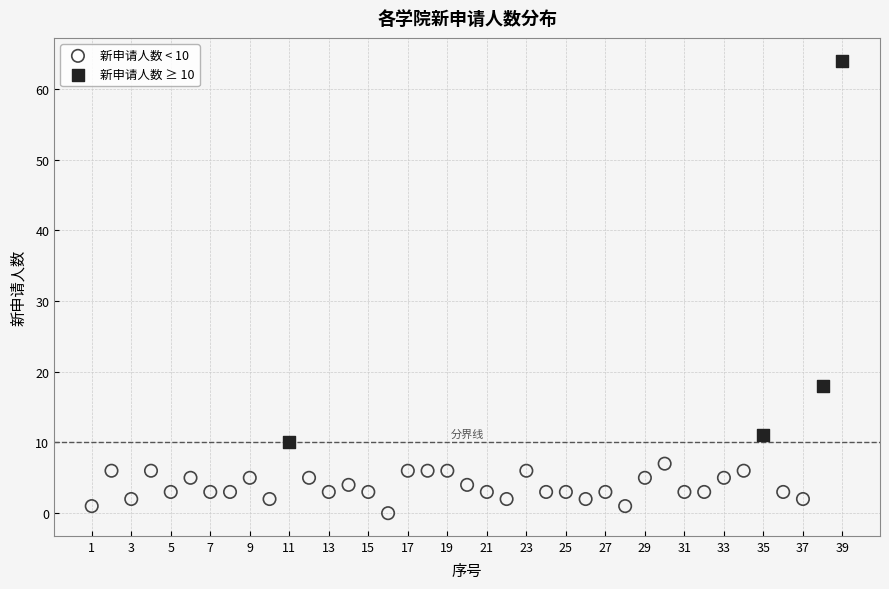

Which series has the largest Y range (max minus min)?

新申请人数 ≥ 10